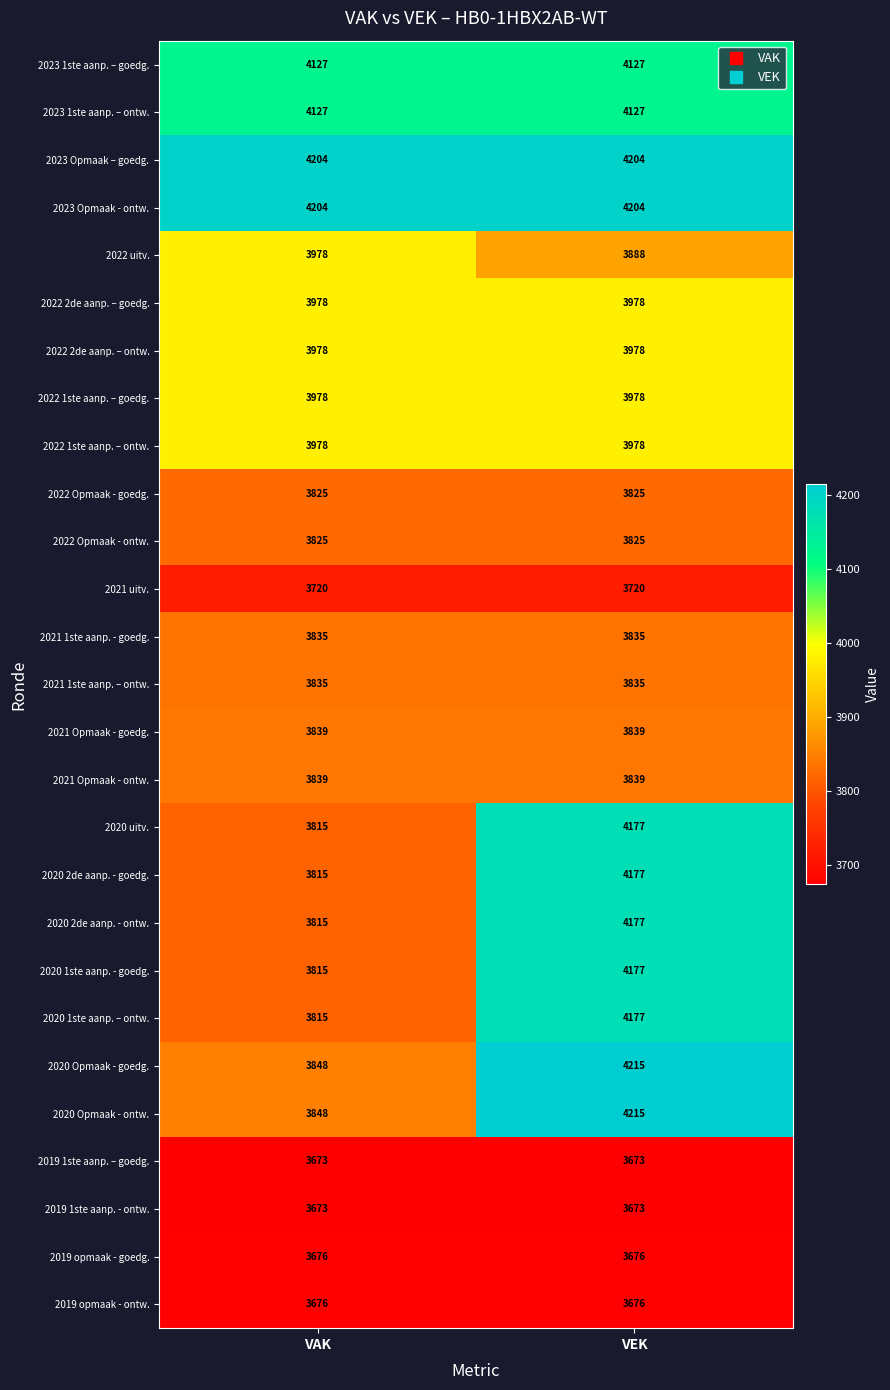

List the labels in order of 2020 Opmaak - goedg. value, smallest first.

VAK, VEK